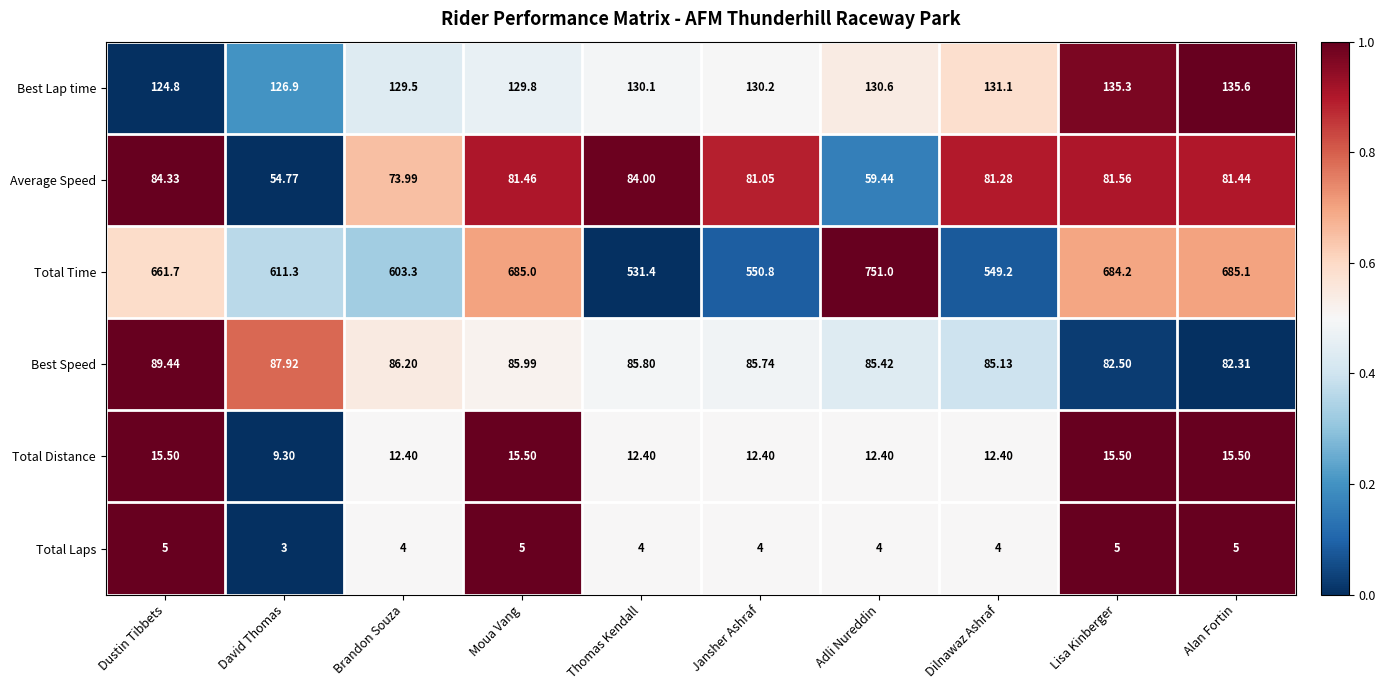

At which label does Total Distance reach its minimum?

David Thomas